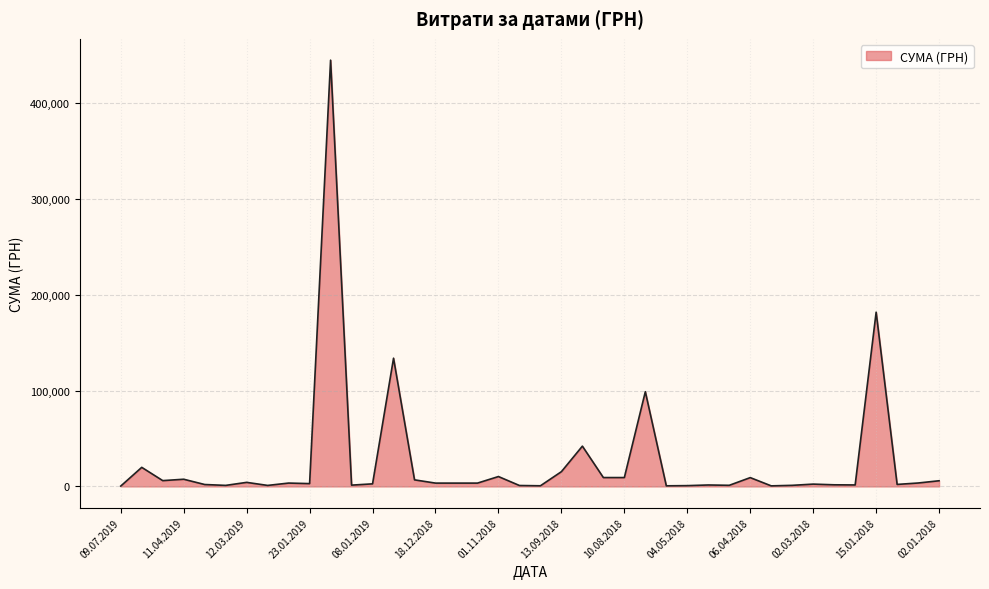

What is the greatest value displayed?

444884.0